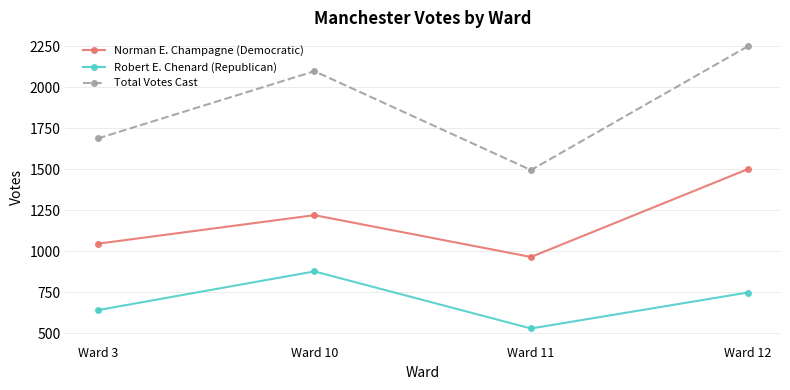

List the series in order of their peak value, lowest first.

Robert E. Chenard (Republican), Norman E. Champagne (Democratic), Total Votes Cast